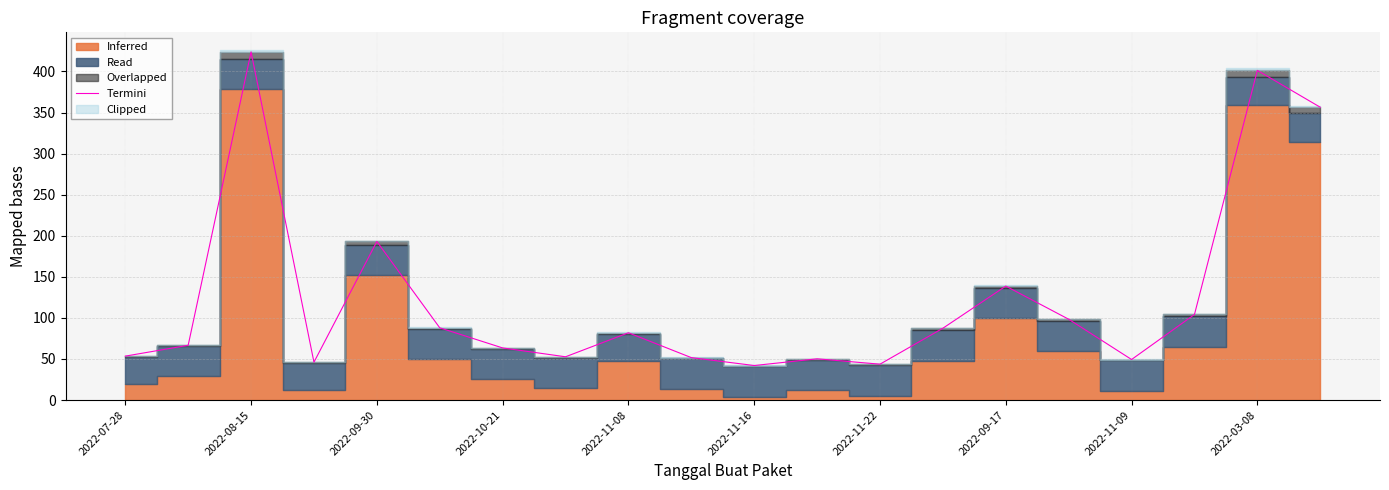

How many data points are less than 81?

10